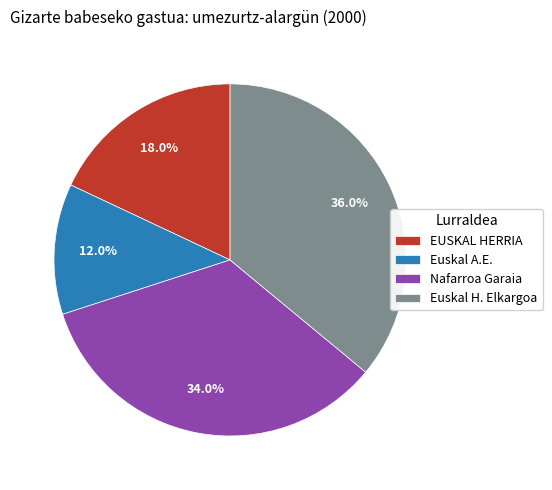

To the nearest percent, what is the average slice percentage?

25%